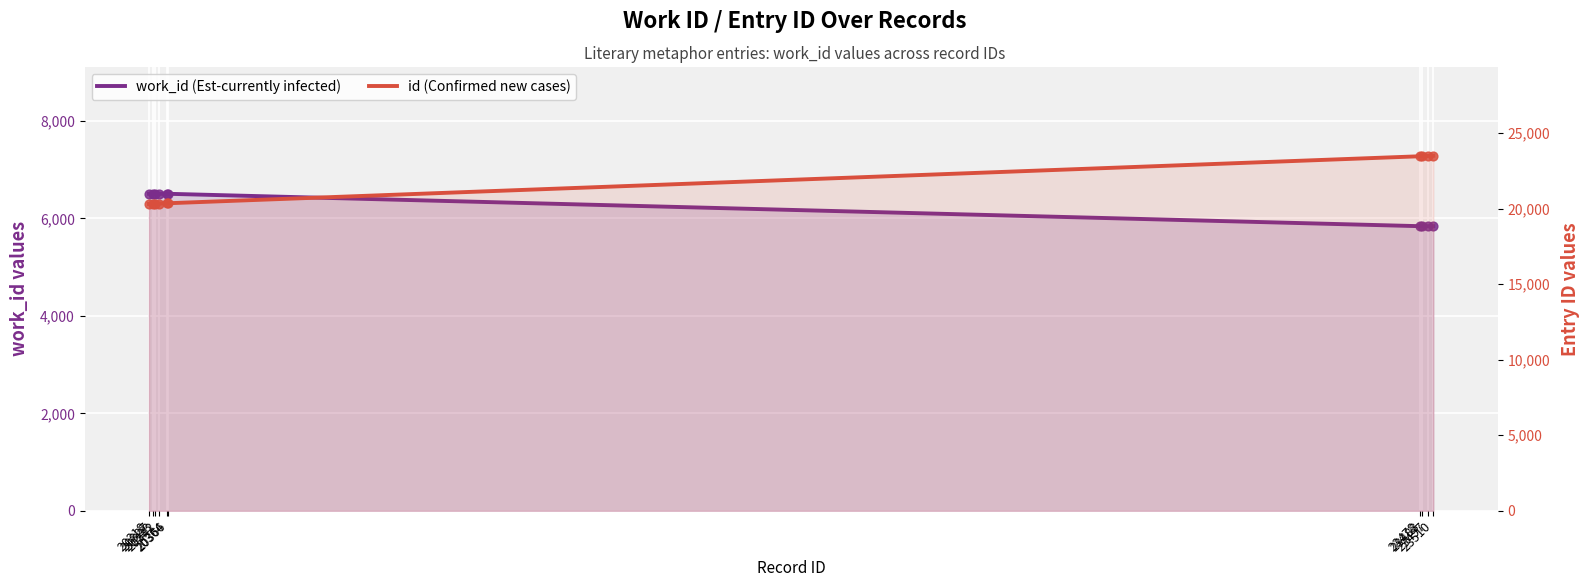

What are all the series names shown in the legend?

work_id (Est-currently infected), id (Confirmed new cases)